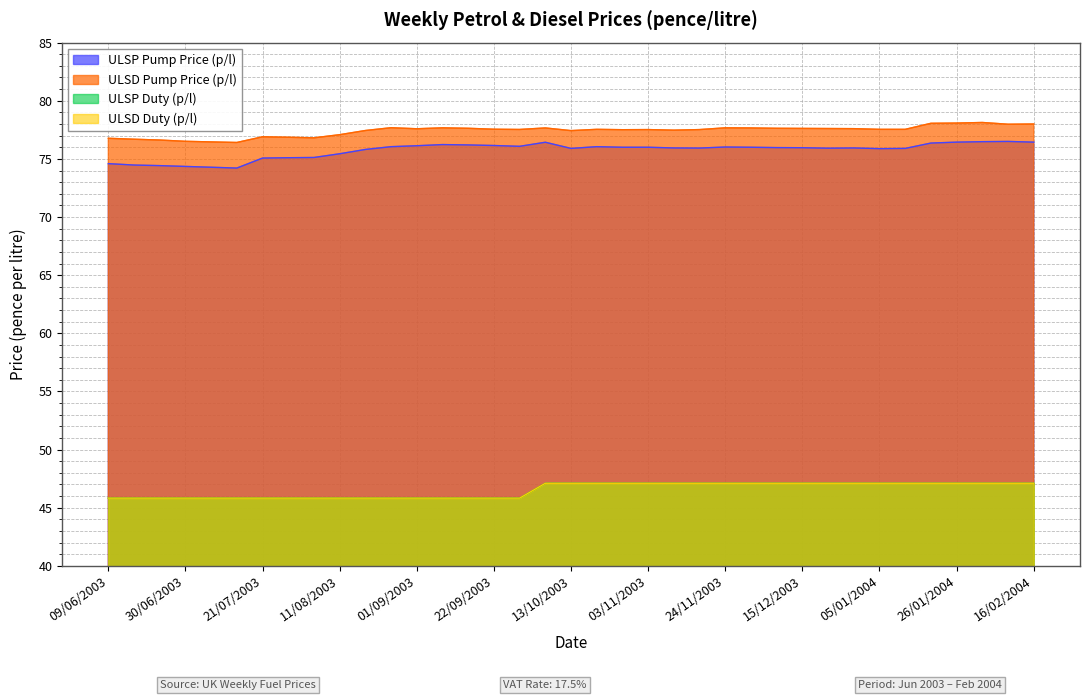

The ULSP Duty (p/l) series shows 45.8 at 28/07/2003. True or false?

True